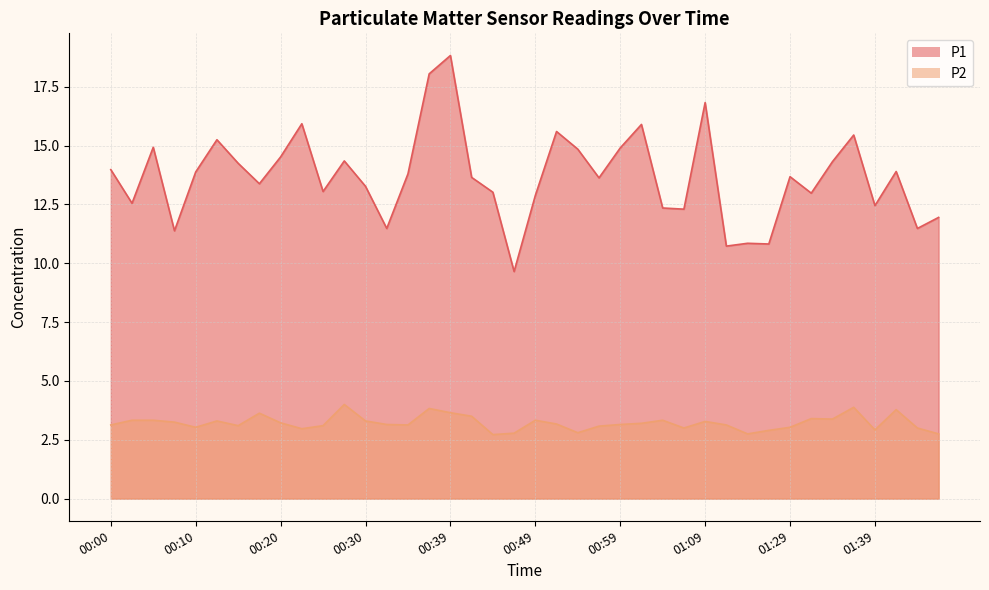

What position from the left is 00:27?

12